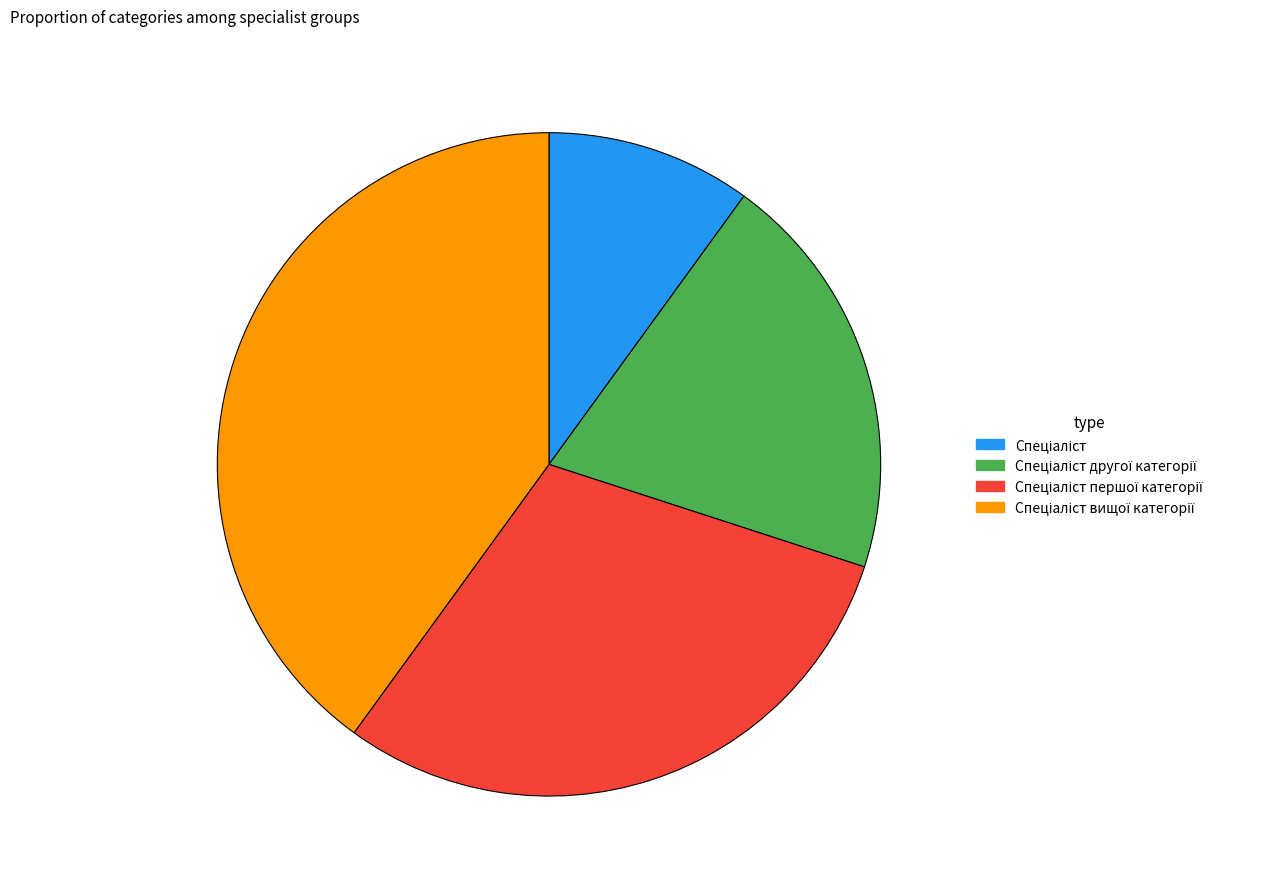

Does any single category account for the majority?

No